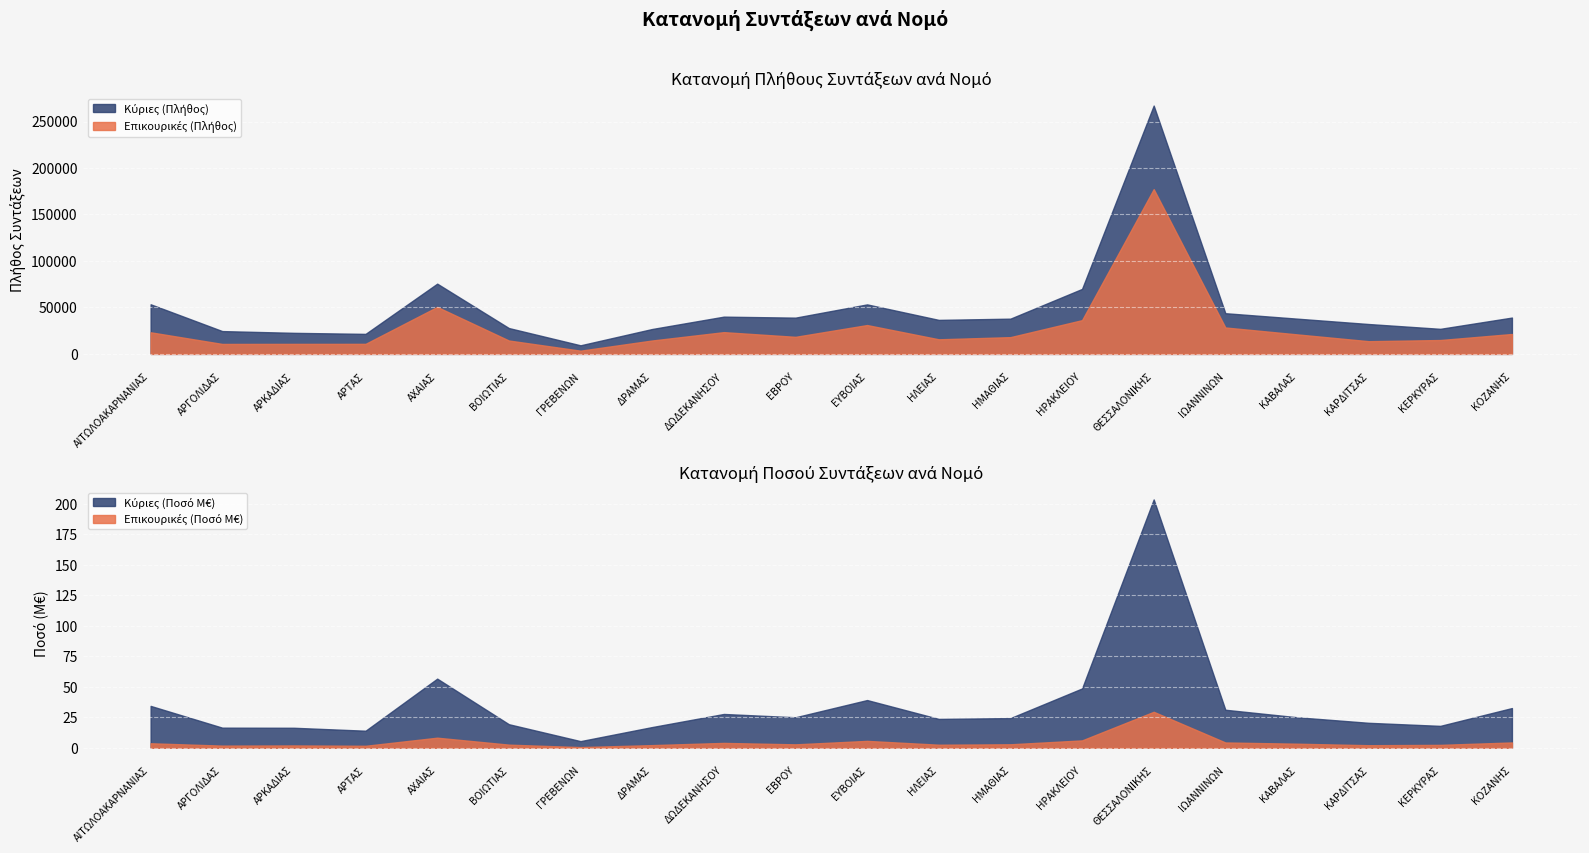

How many interior local peaks does the Κύριες (Πλήθος) series have?

4